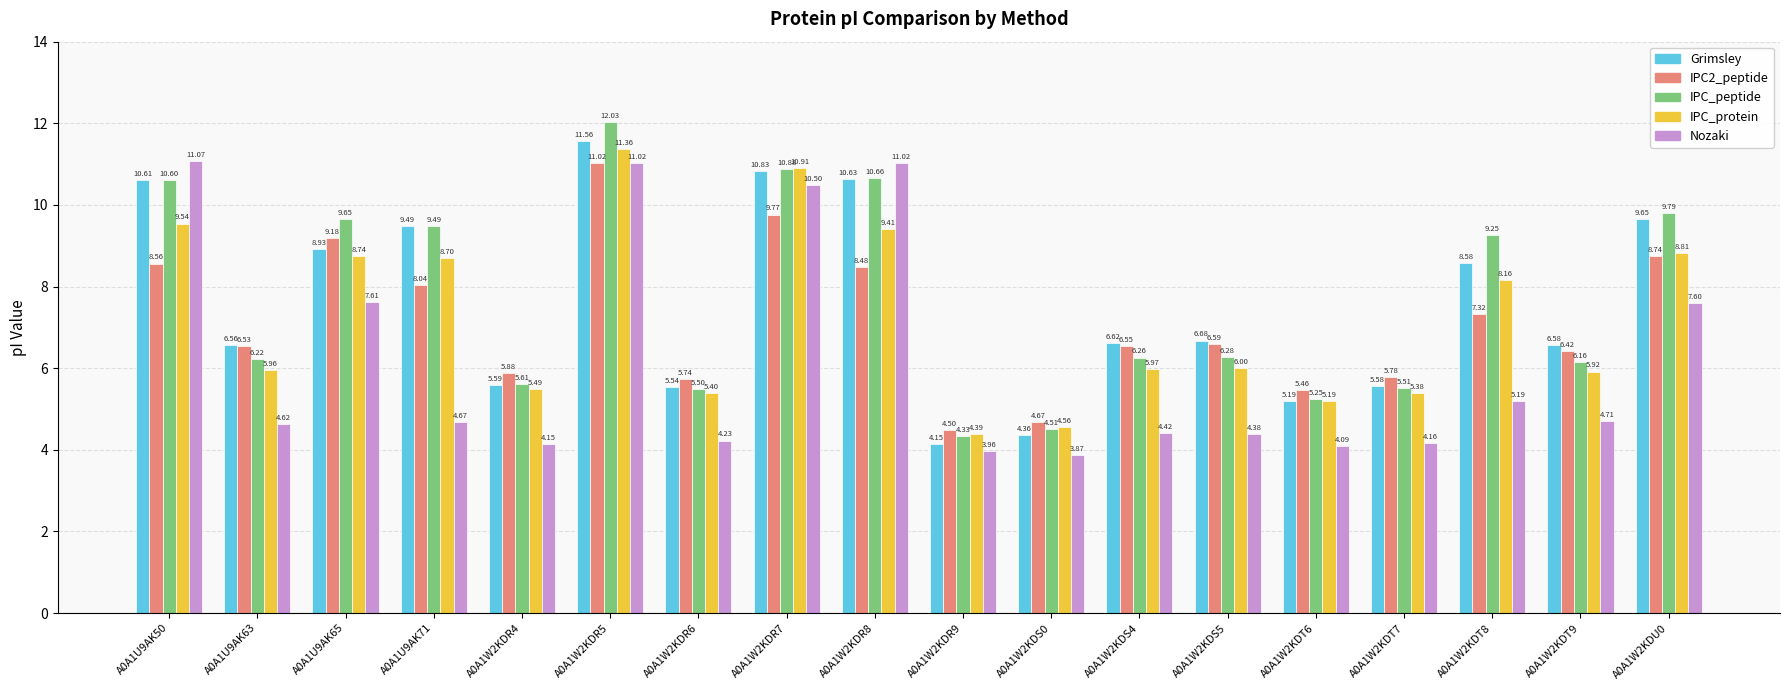

What is the sum of the IPC2_peptide values at A0A1W2KDS4 and A0A1W2KDS5?

13.1